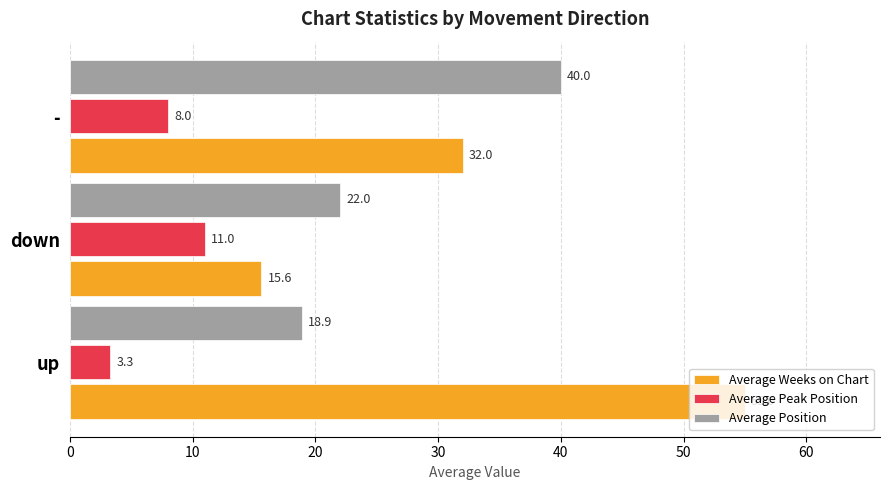

How many values in the Average Position series are below 22?

1